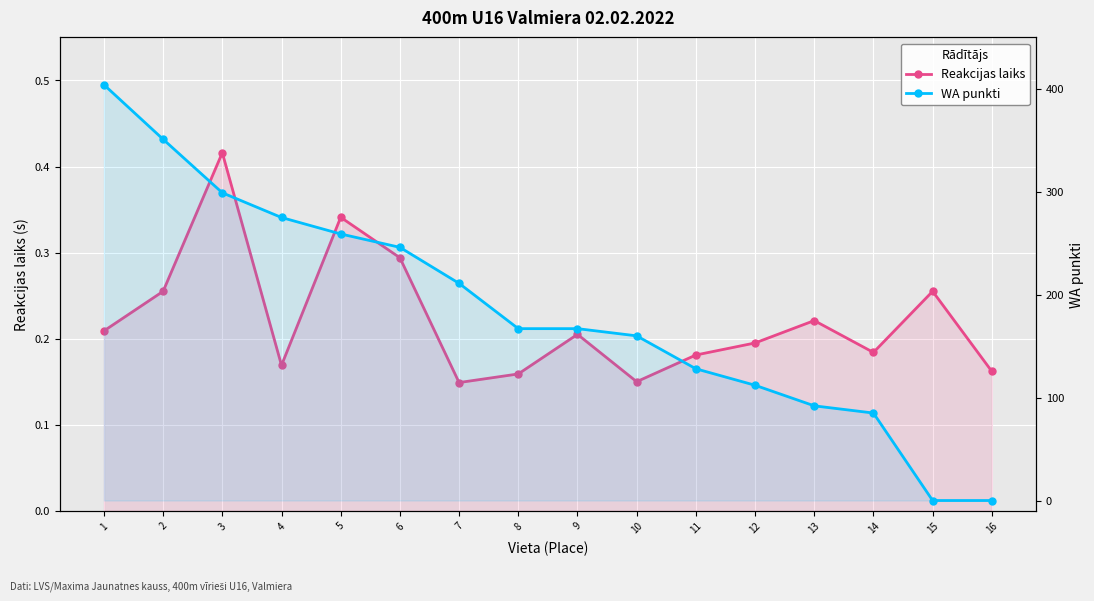

What is the lowest value of the Reakcijas laiks series?

0.1